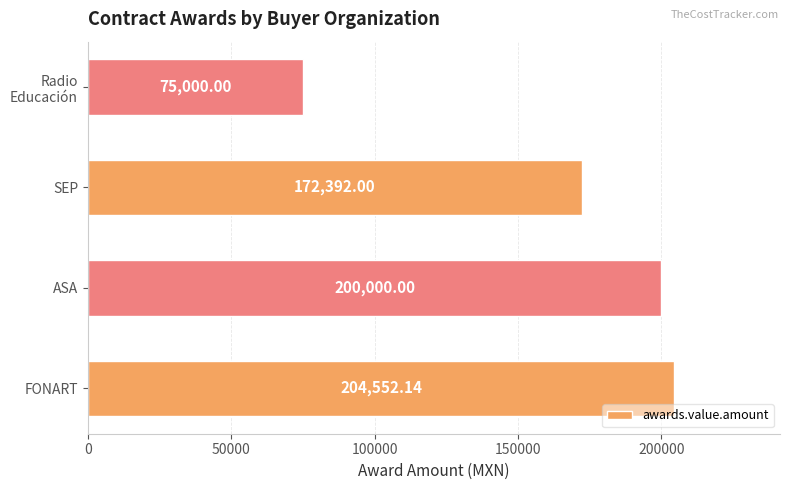

Rank the categories by value from lowest to highest.

Radio
Educación, SEP, ASA, FONART